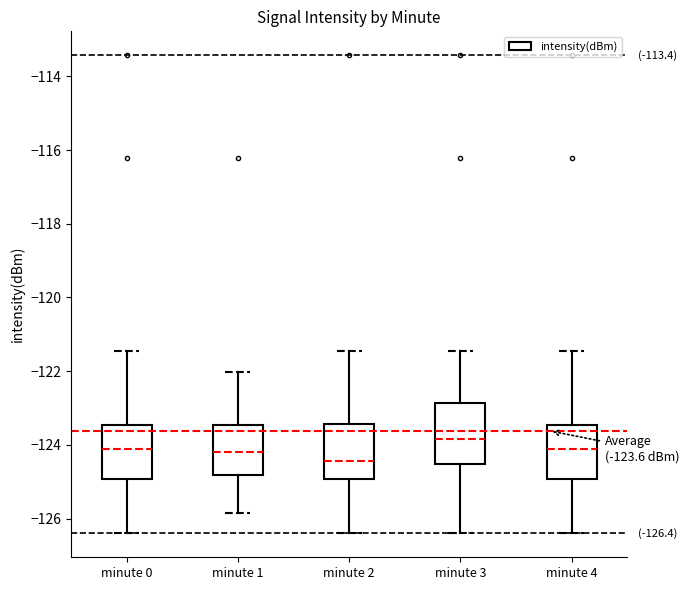

Which box's median line is the lowest?

minute 2